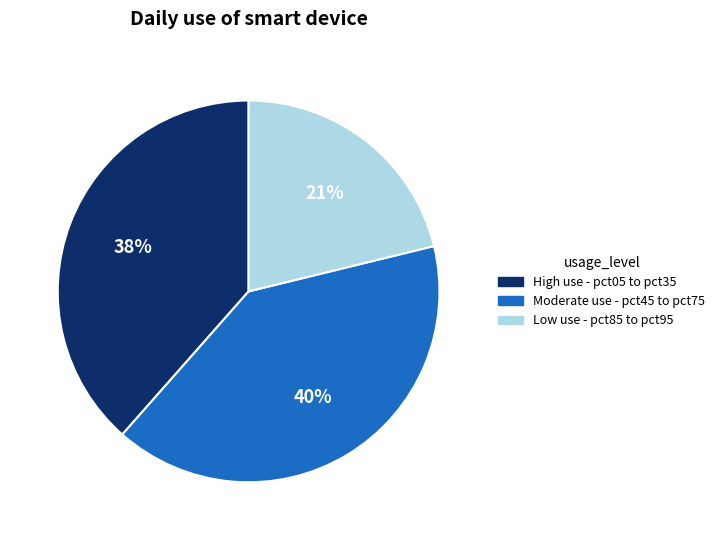

Combined, do High use - pct05 to pct35 and Low use - pct85 to pct95 account for over 50%?

Yes